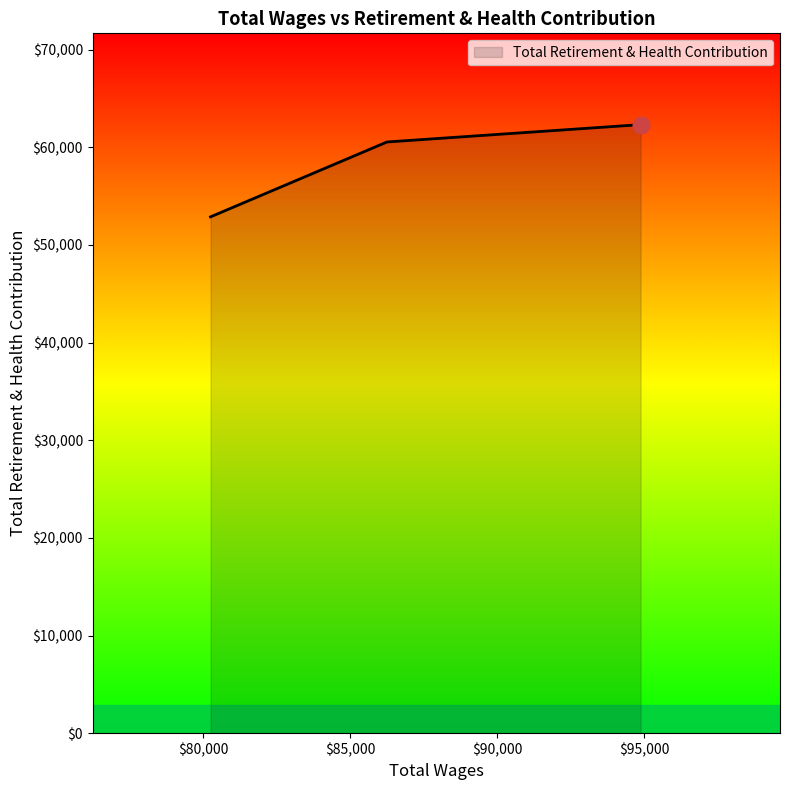

What is the average value?

58572